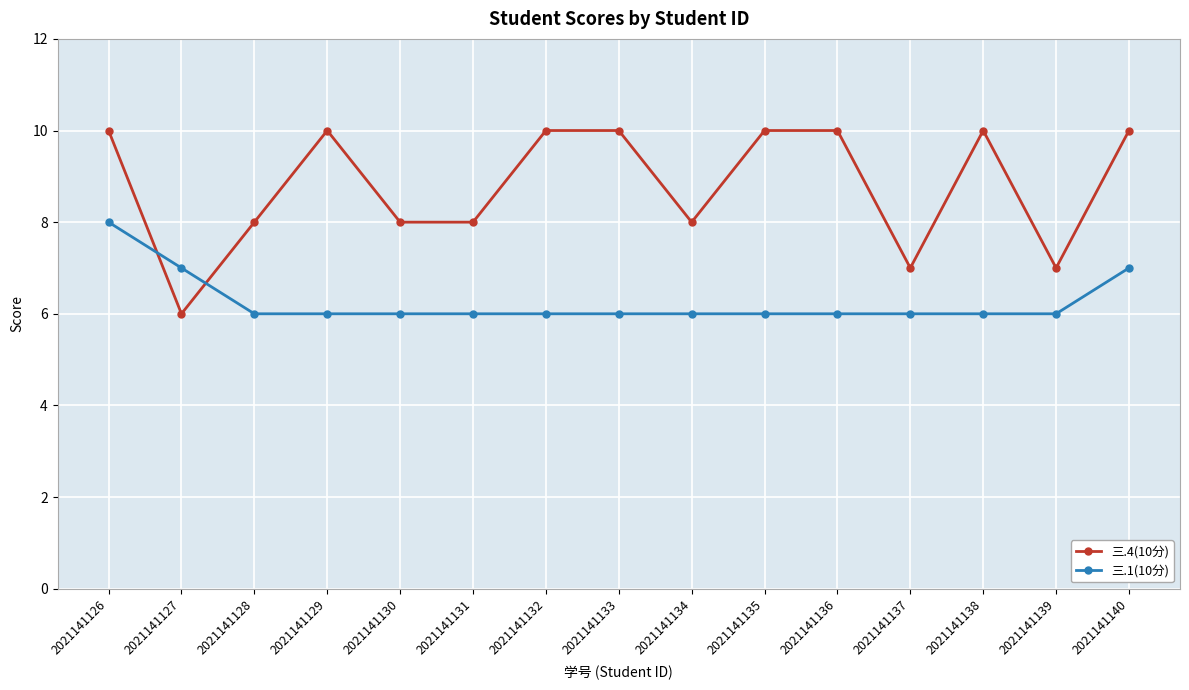

Which series has the largest range (max minus min)?

三.4(10分)